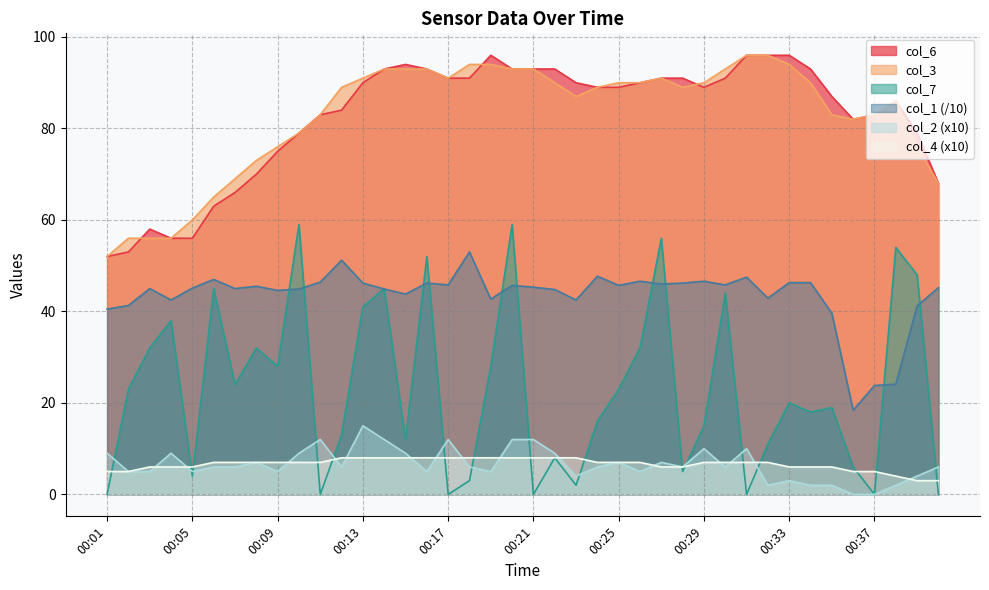

At how many categories does at least one series exceed 17?

40